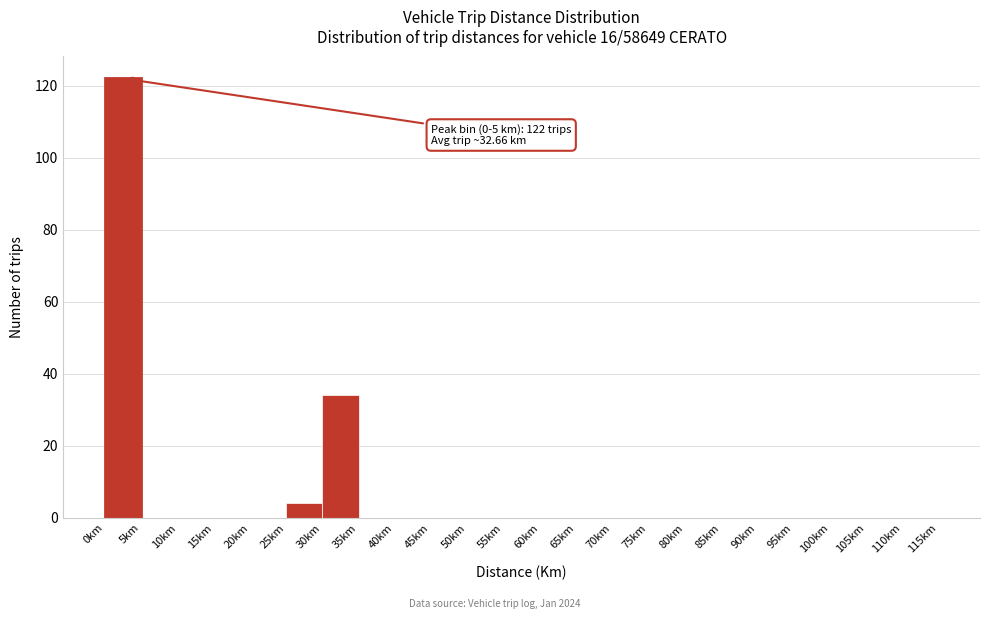

Which range on the x-axis has the tallest bar?

0 to 5